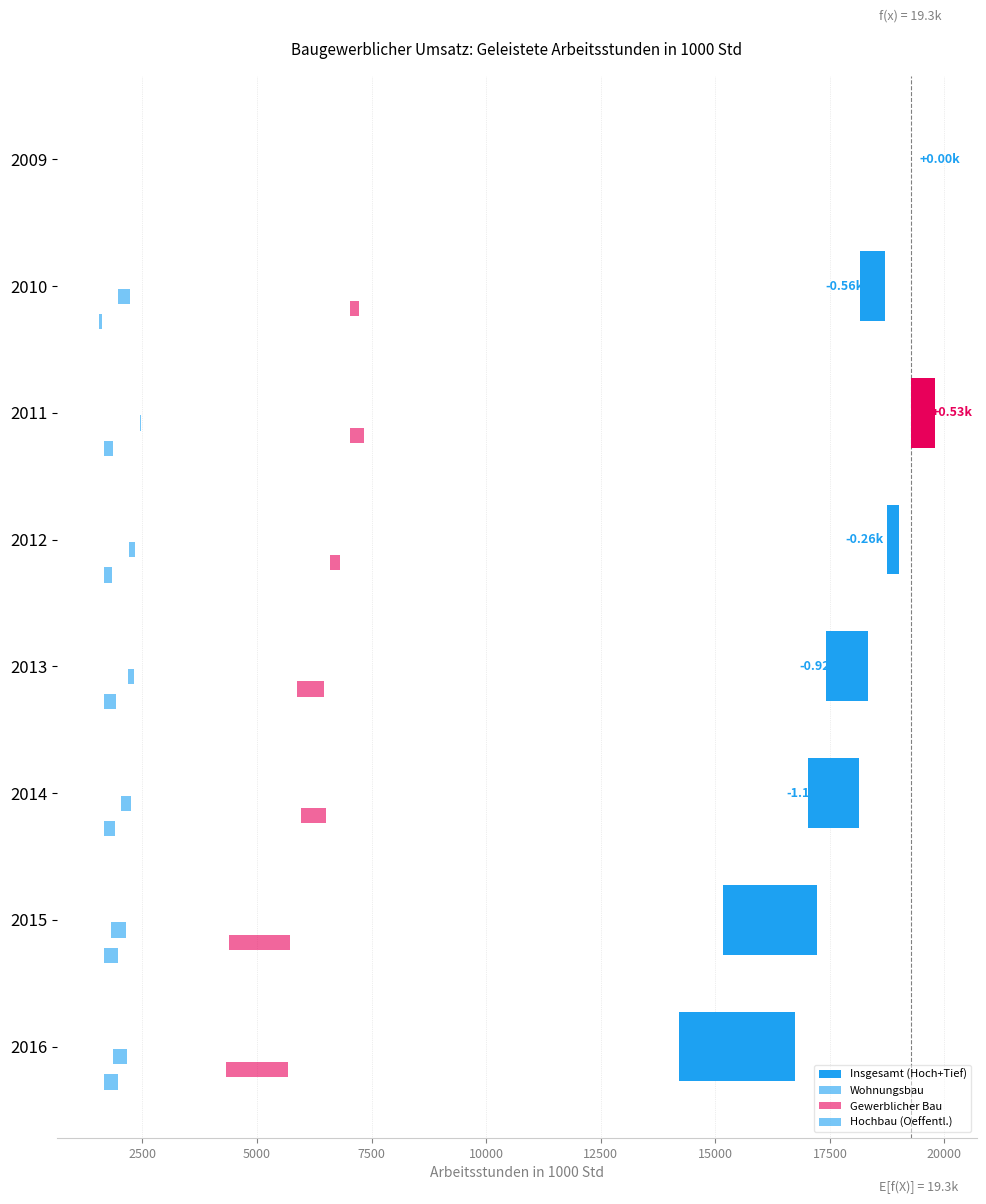

What is the sum of all Insgesamt (Hoch+Tief) values?

-6899.3